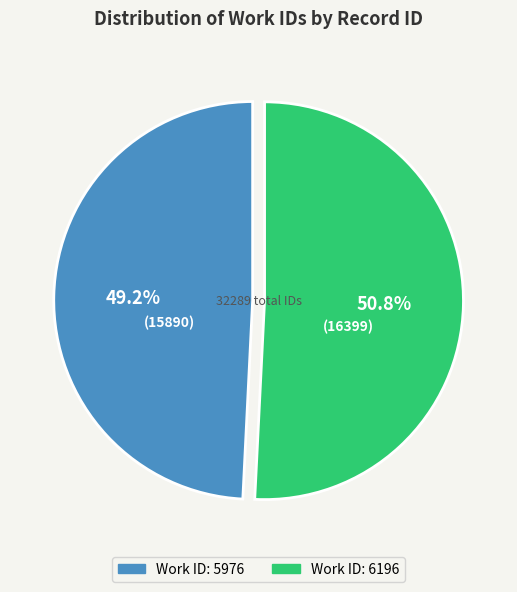

How many segments does this pie chart have?

2